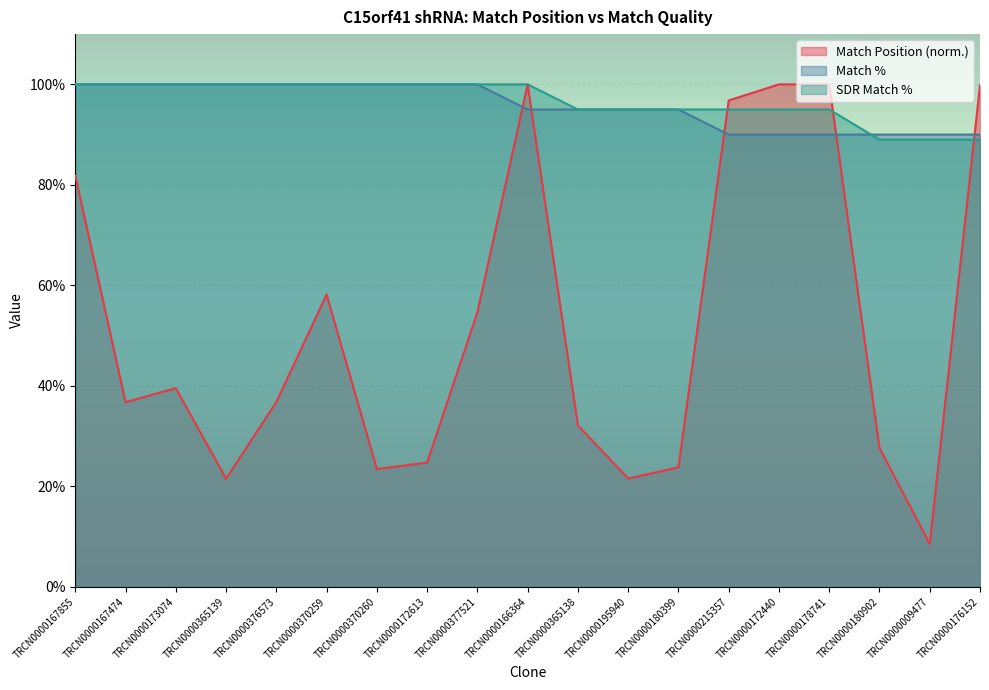

Is the value of SDR Match % at TRCN0000180902 greater than the value of Match % at TRCN0000176152?

No